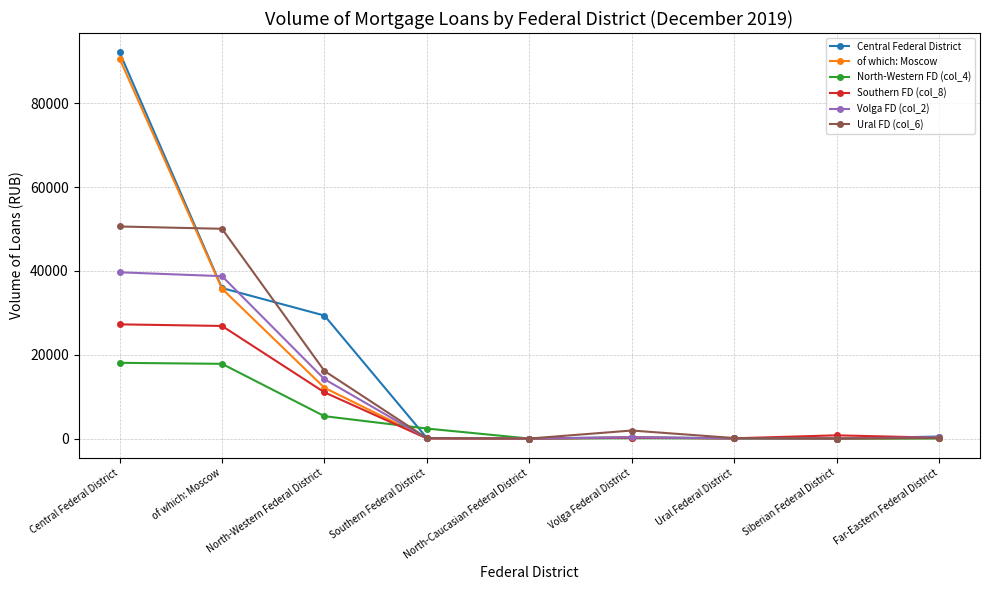

At which label does Southern FD (col_8) first exceed 197?

Central Federal District